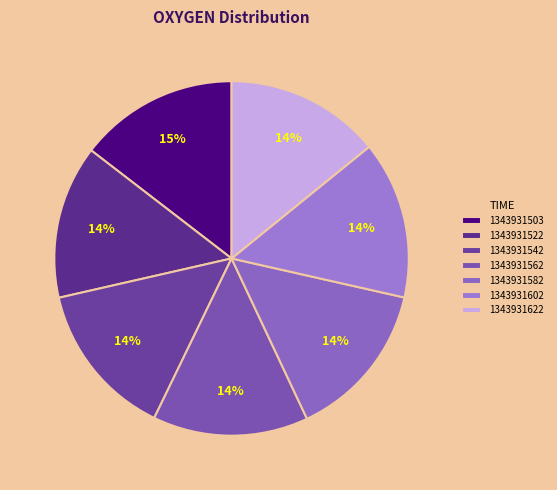

Count the number of slices in the pie.

7